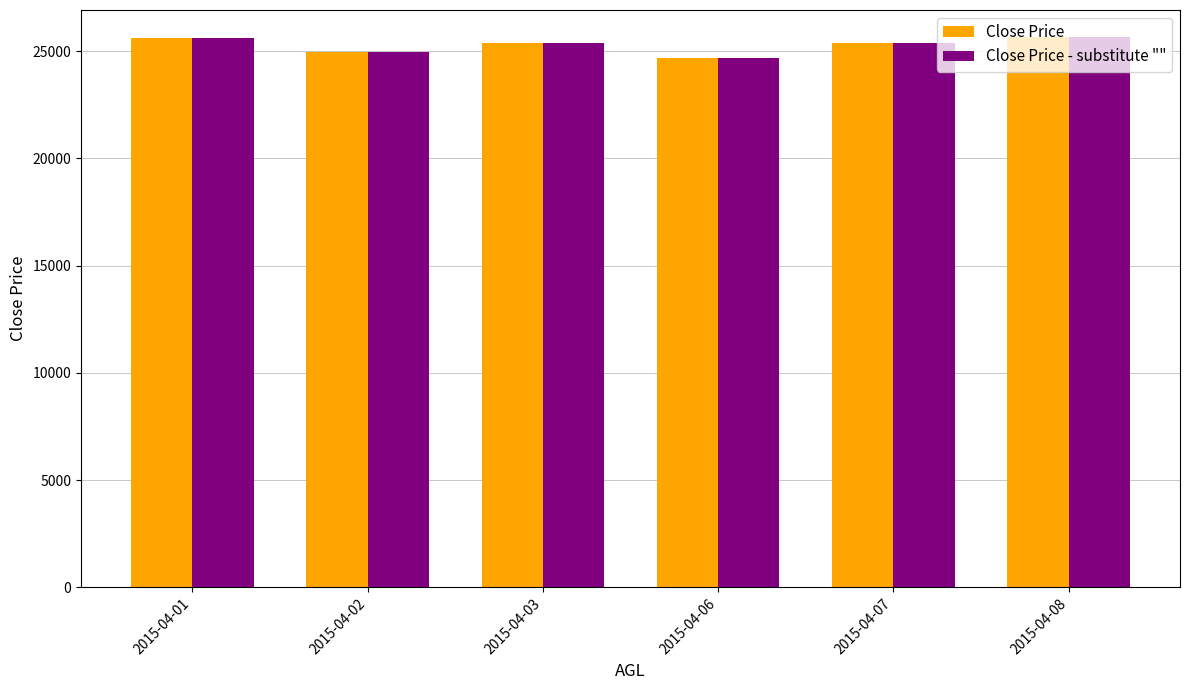

The value of Close Price - substitute "" at 2015-04-01 is 39180. True or false?

False